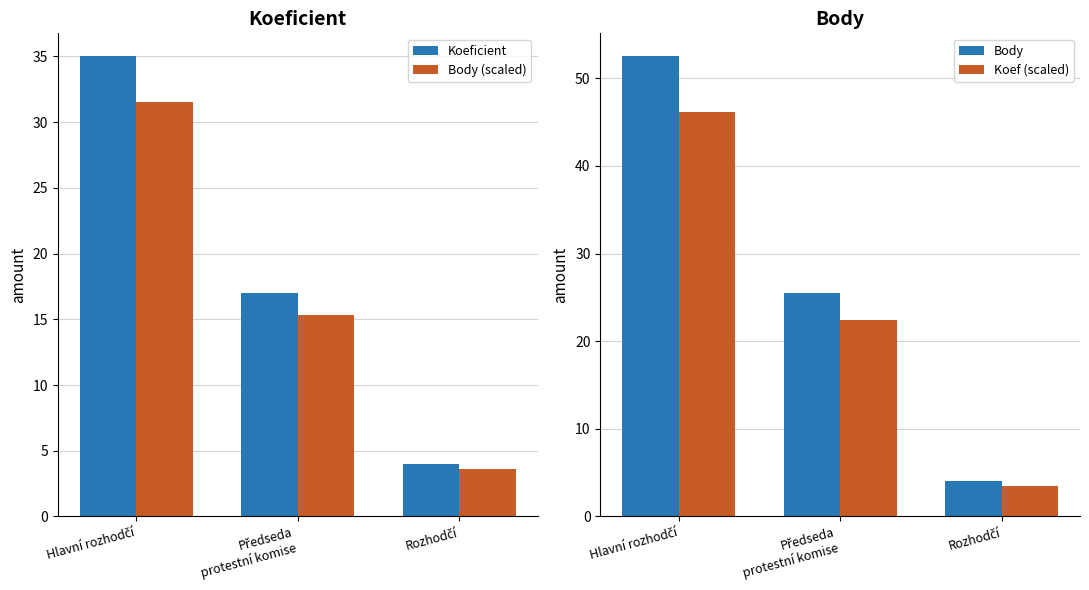

Which series has the largest total across all categories?

Body